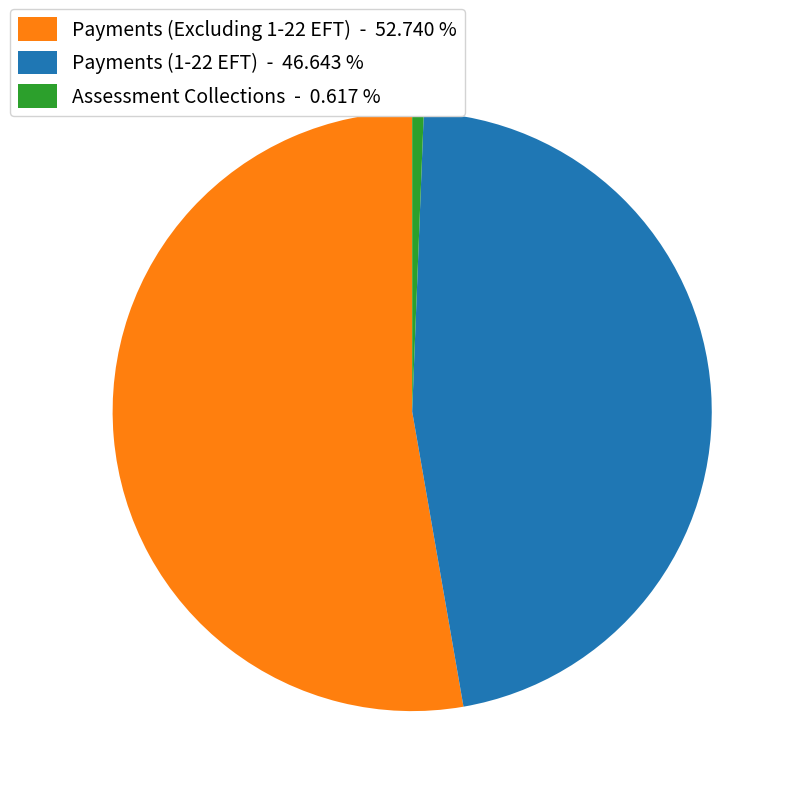

Which category has the biggest portion of the pie?

Payments (Excluding 1-22 EFT)